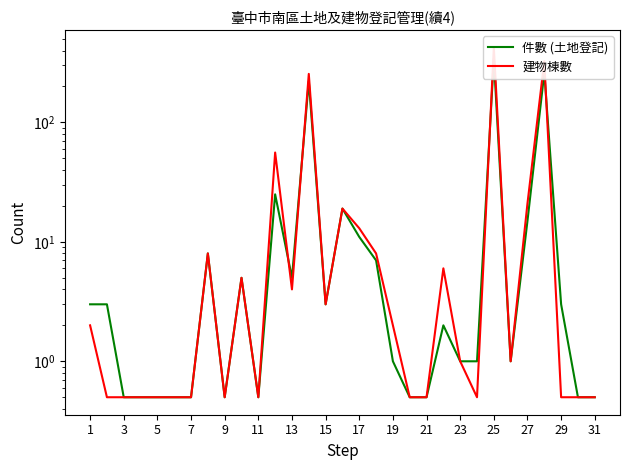

The 件數 (土地登記) series shows 467.1 at 27. True or false?

False